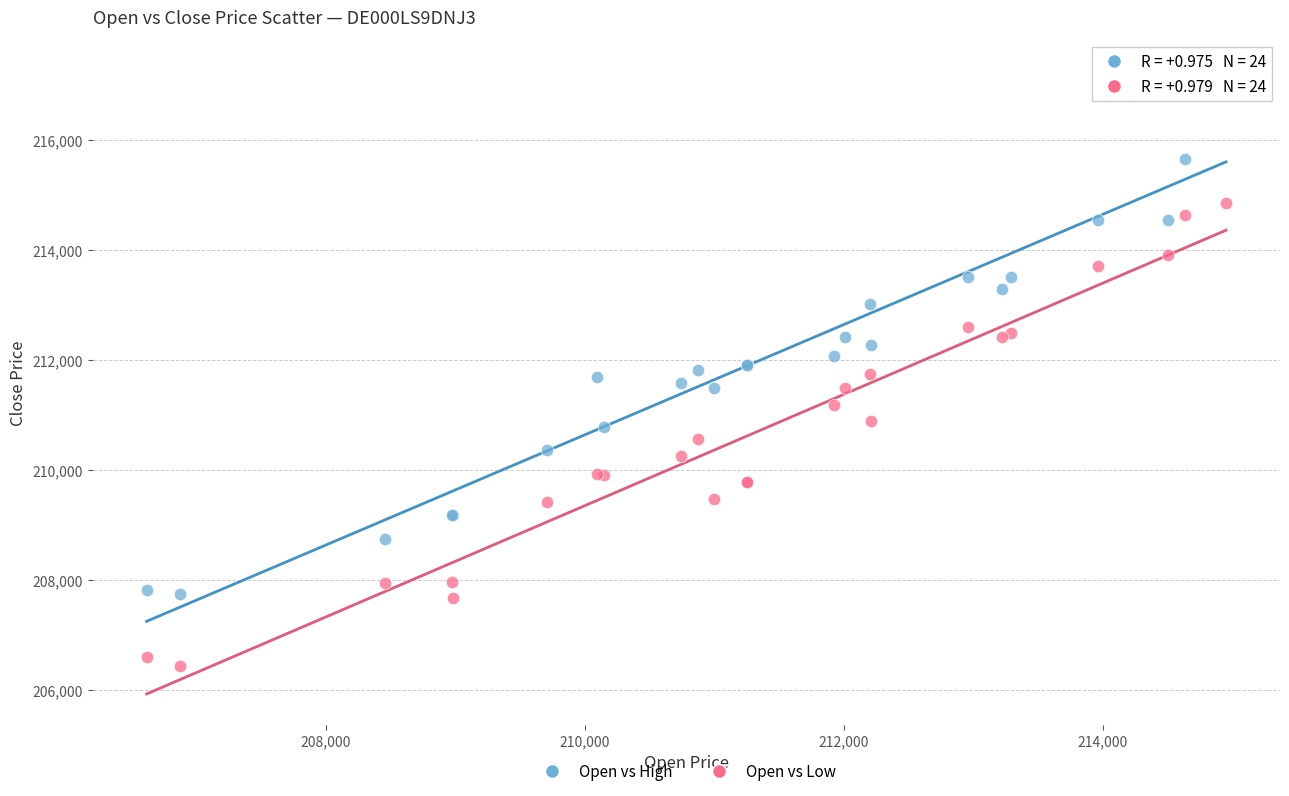

Which series reaches the maximum Y coordinate?

Open vs High